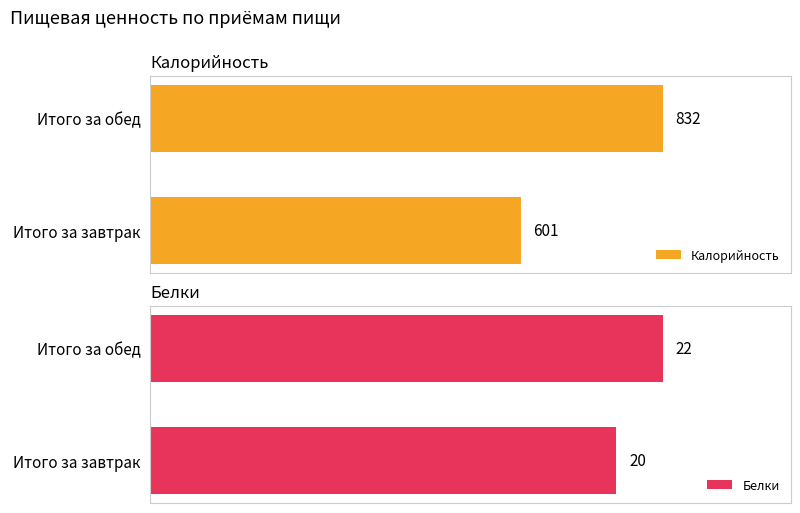

Are the bars horizontal?

Yes